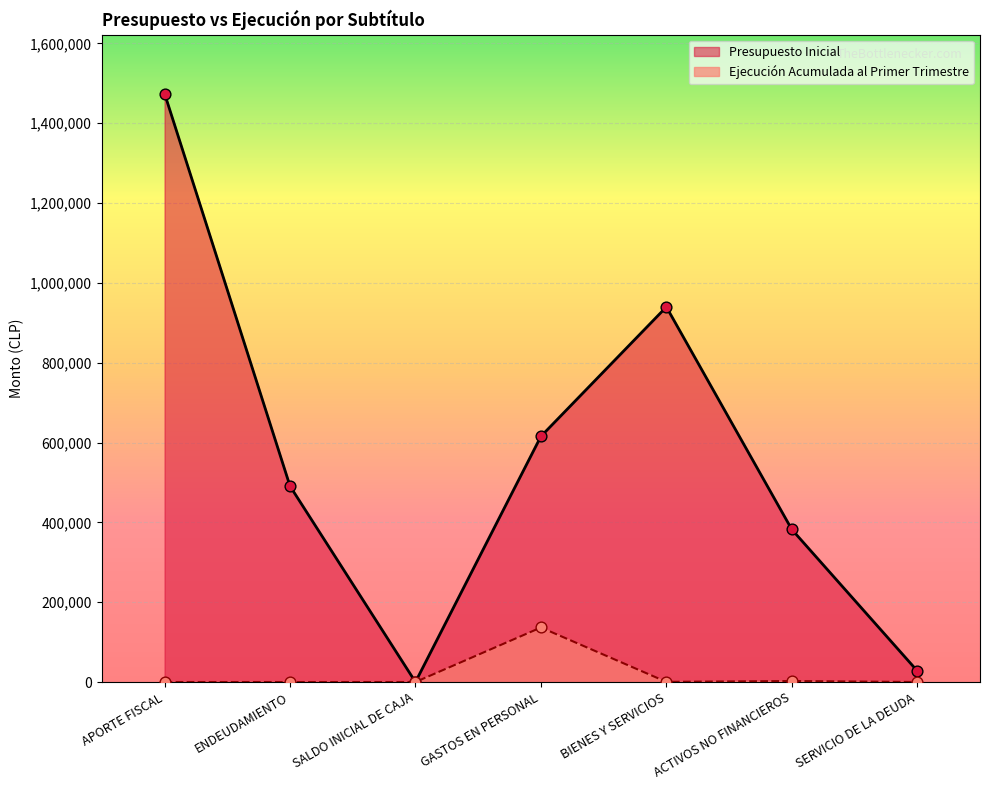

At how many categories does at least one series exceed 715028?

2